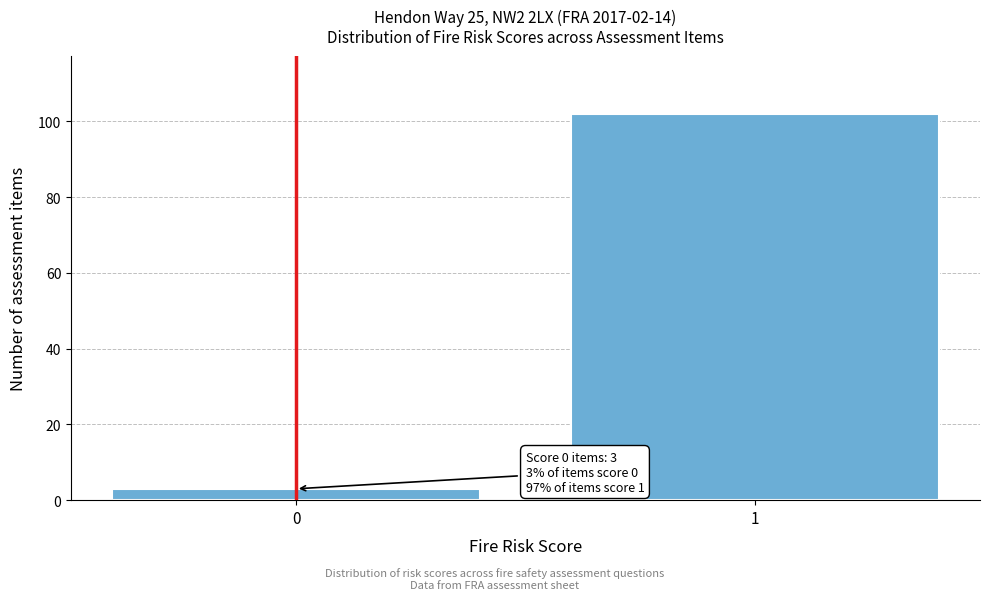

Reading right to left, what are all the values shown in this chart?

102	3